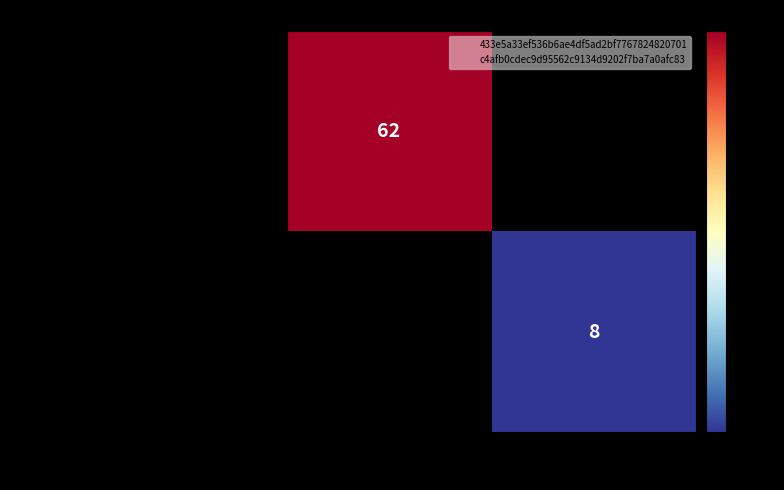

Is the value of 433e5a33ef536b6ae4df5ad2bf776782… at -1 (direction) greater than the value of c4afb0cdec9d95562c9134d9202f7ba7… at -1 (direction)?

No